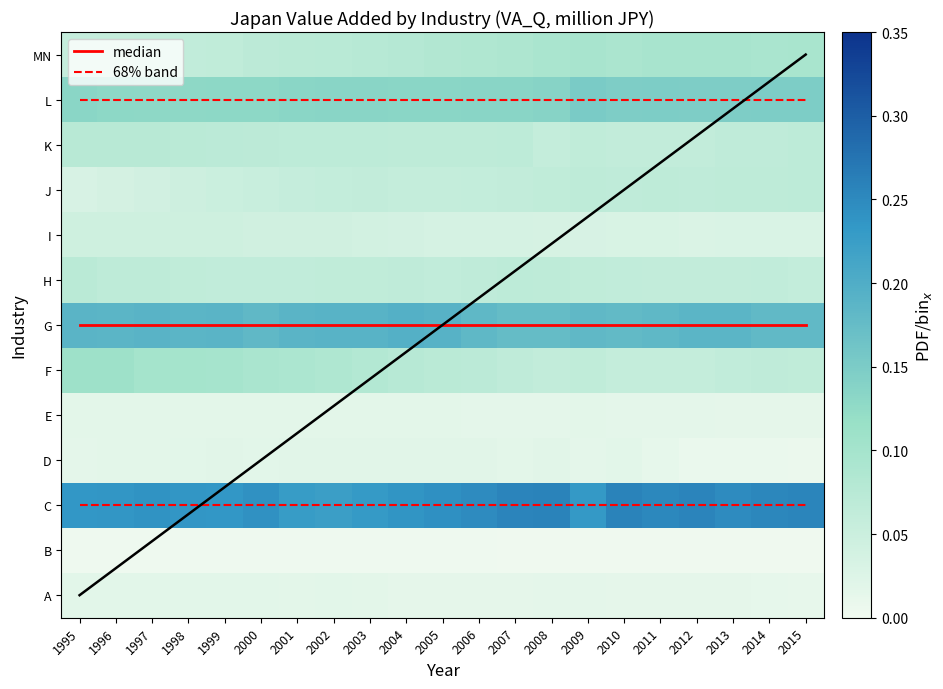

Is it true that C equals 0.3 at 2002?

False